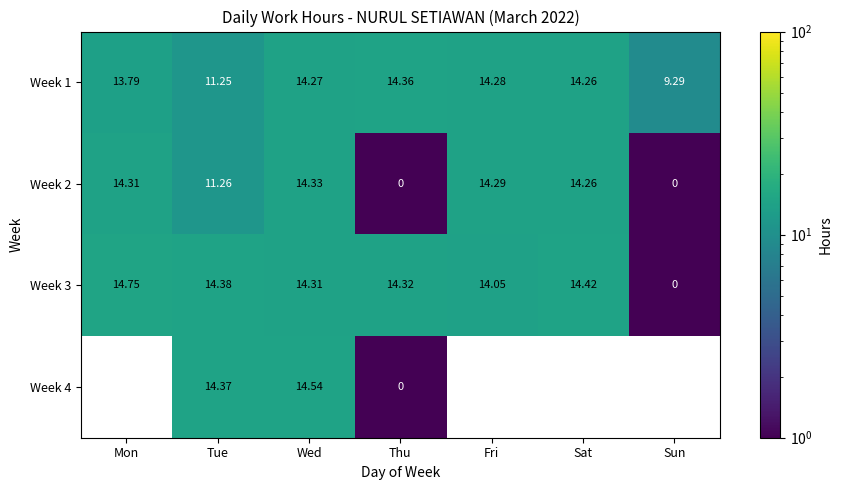

Rank the categories by Week 3 value from lowest to highest.

Sun, Fri, Wed, Thu, Tue, Sat, Mon